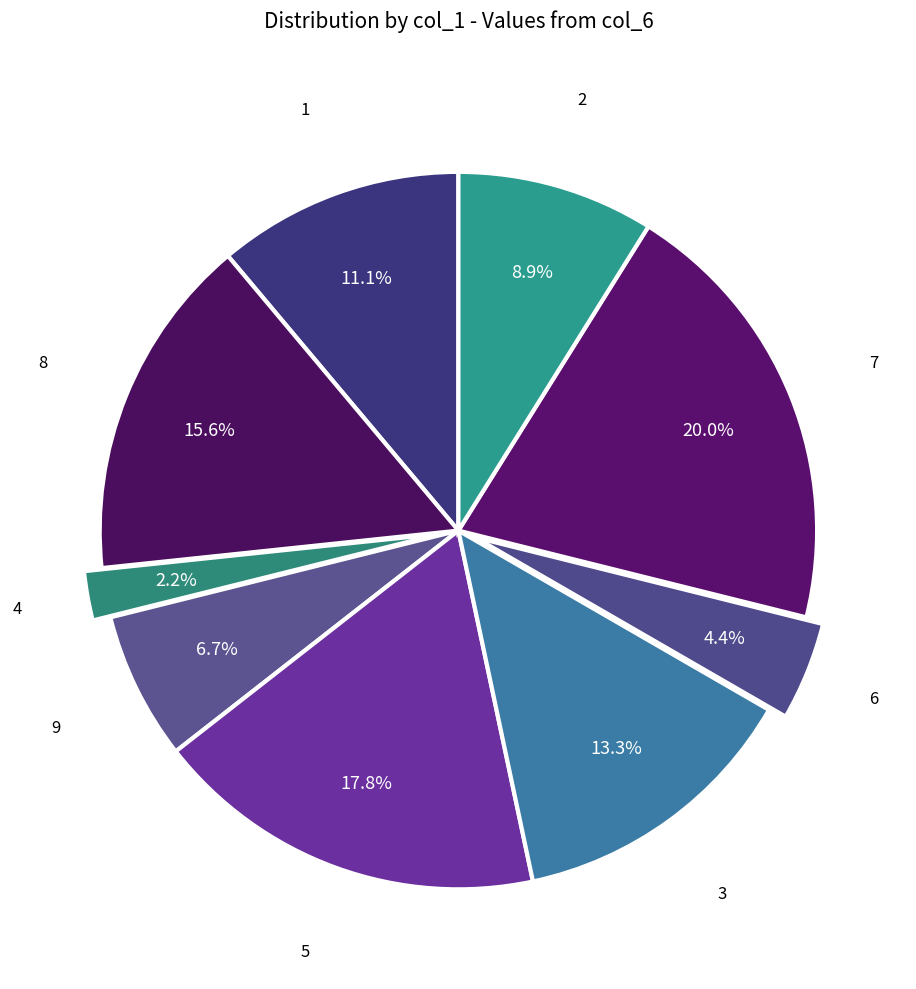

How many segments does this pie chart have?

9